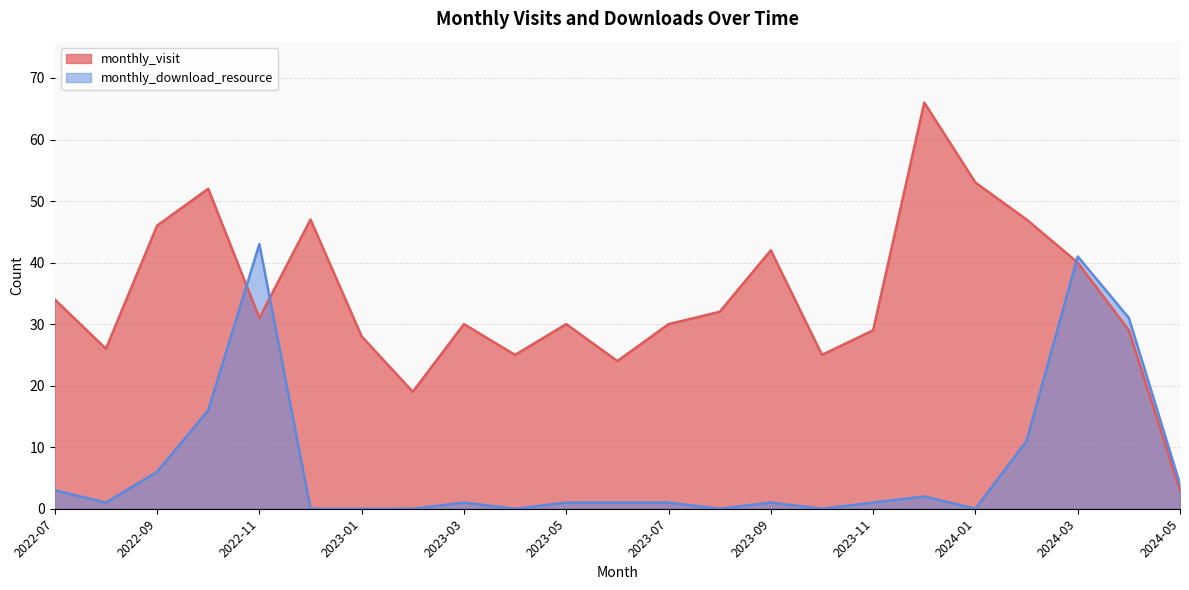

Is the value of monthly_visit at 2023-01 greater than the value of monthly_download_resource at 2023-01?

Yes